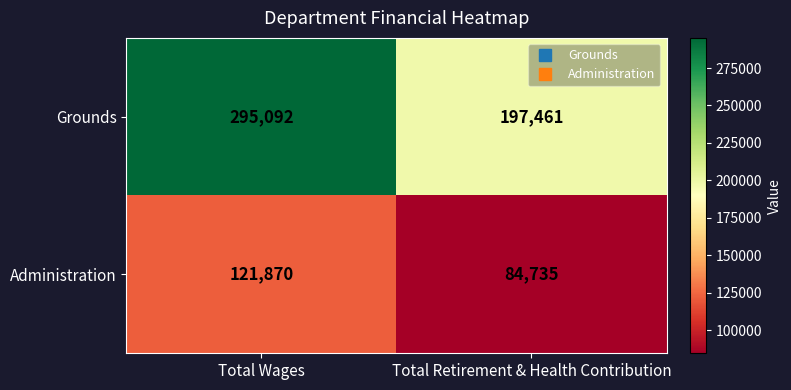

At Total Wages, list the series in order from smallest to largest.

Administration, Grounds